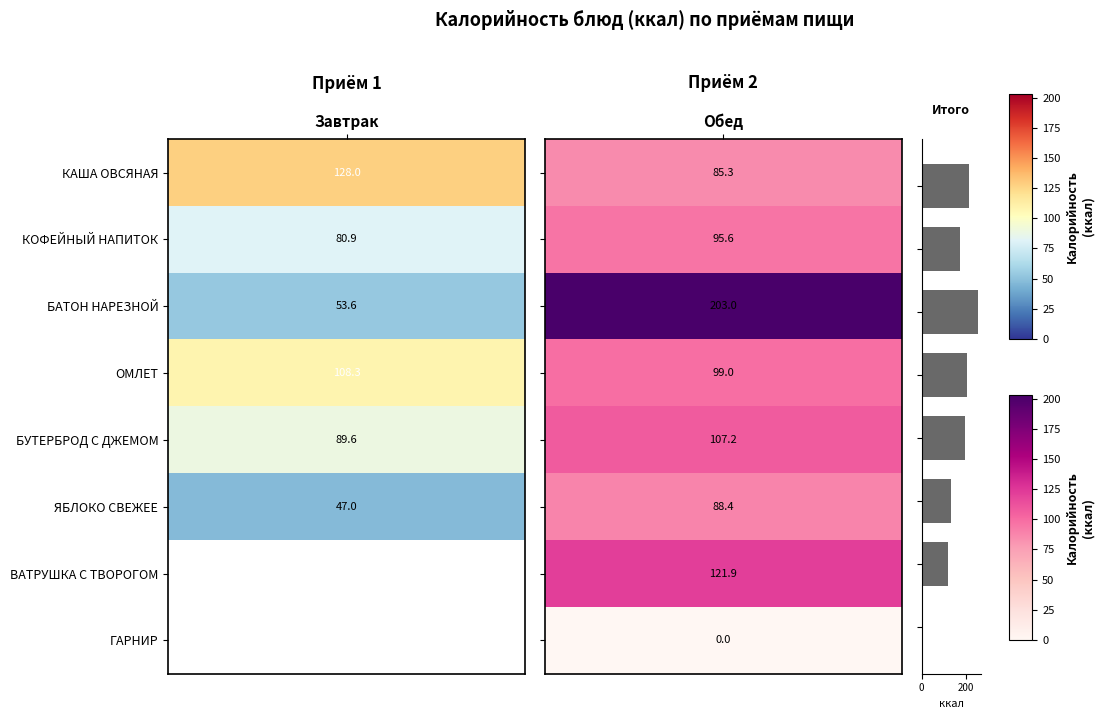

What is the greatest value displayed?

256.6